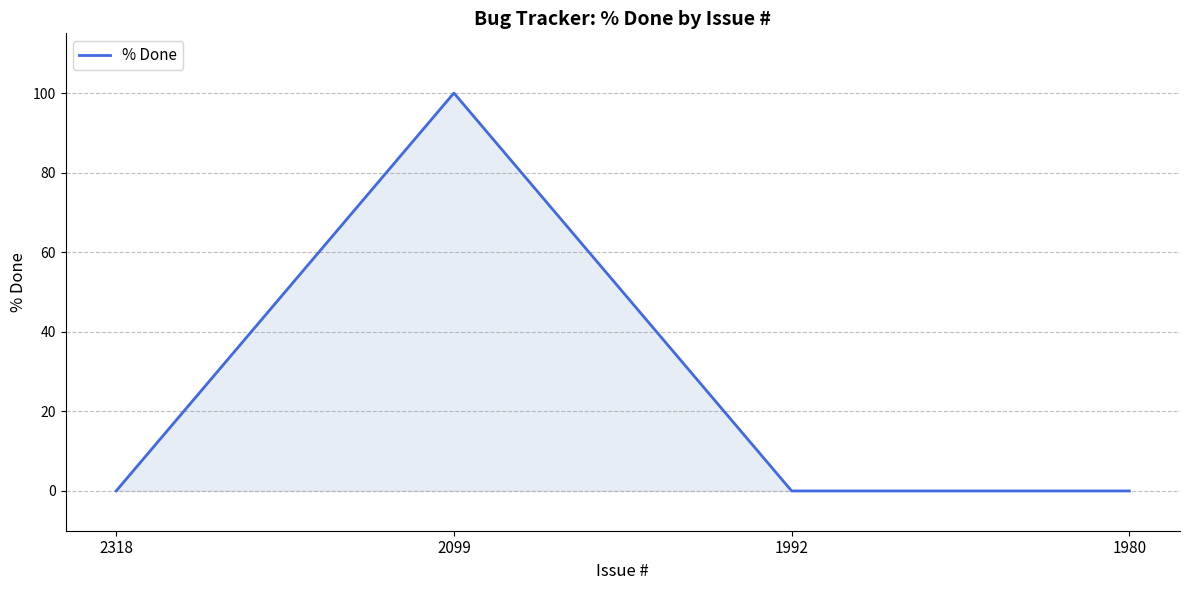

Reading left to right, list all the values displayed in this chart.

0	100	0	0